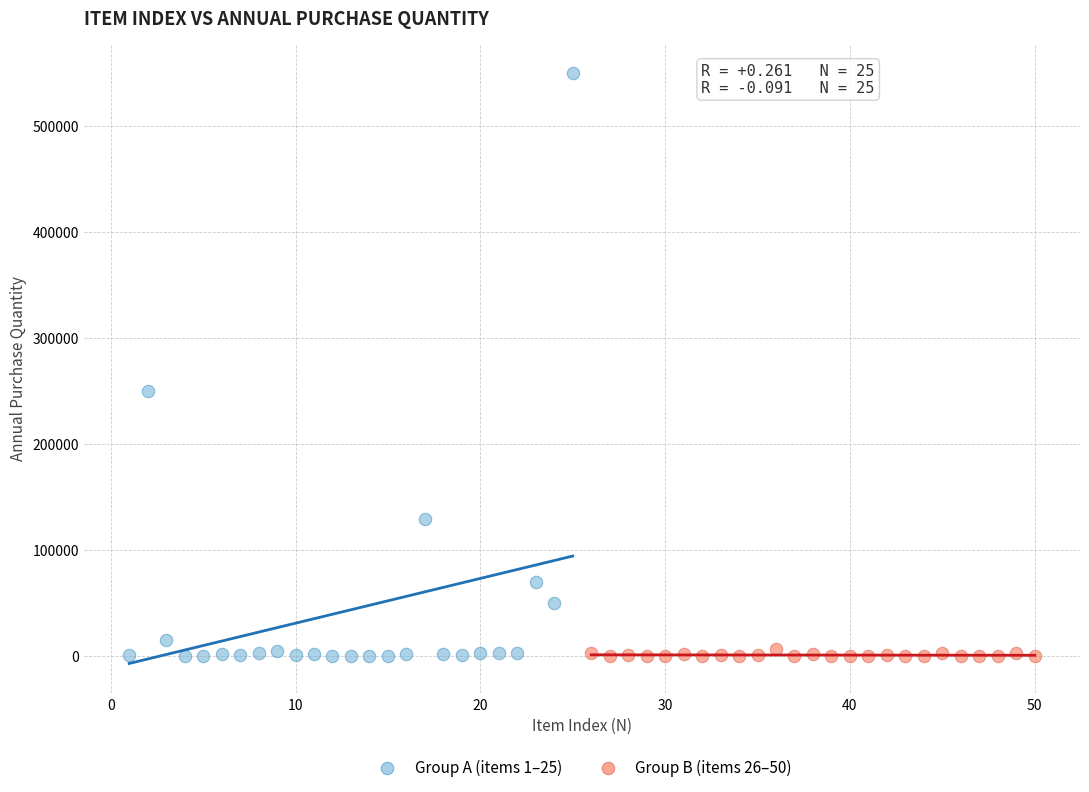

Which series contains the highest Y value?

Group A (items 1–25)